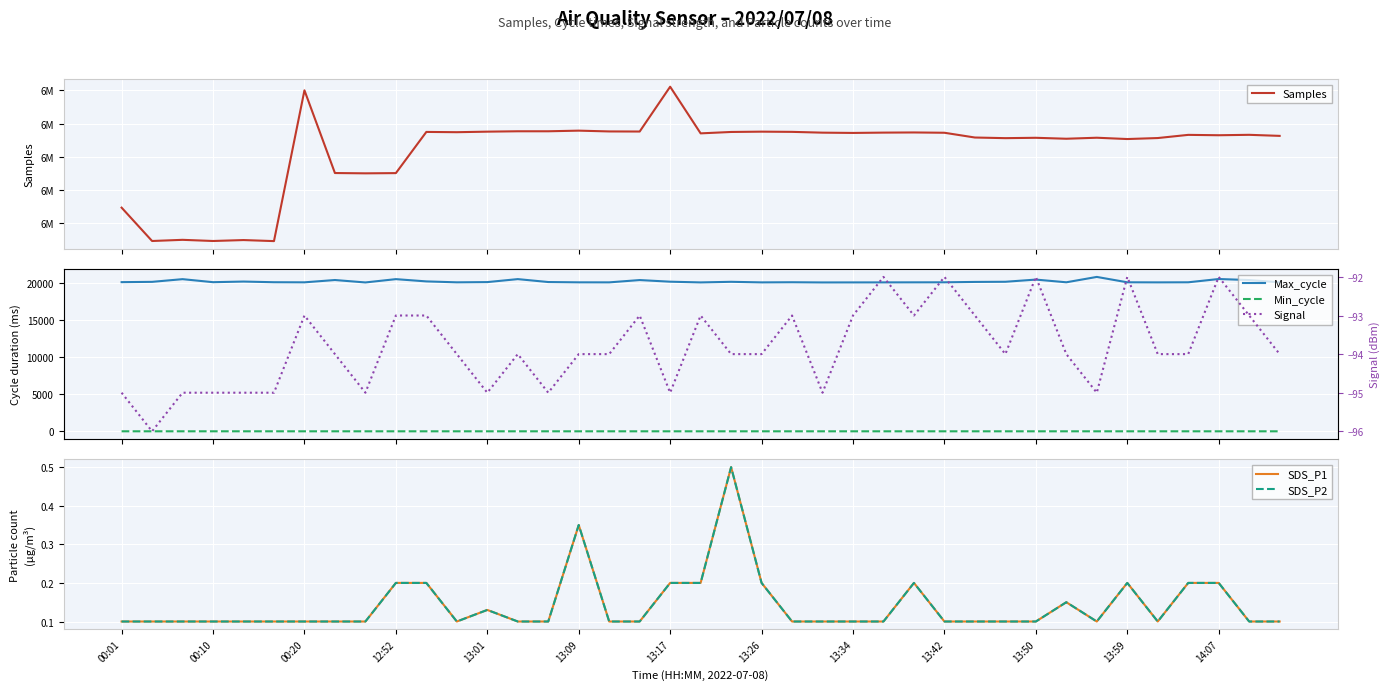

How many data points in Samples are less than 6253208?

19